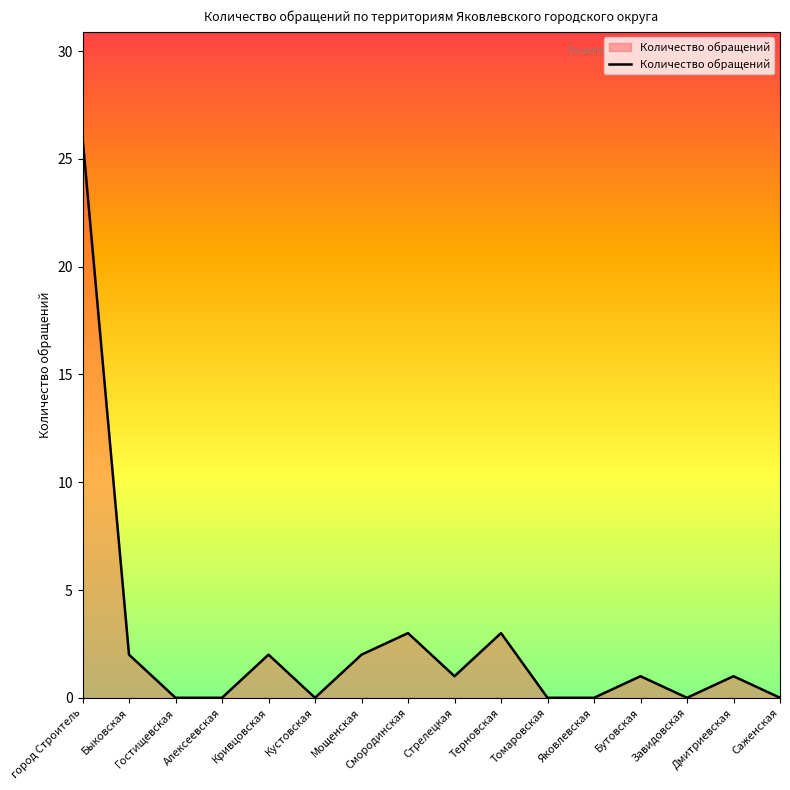

What is the sum of all values?

41